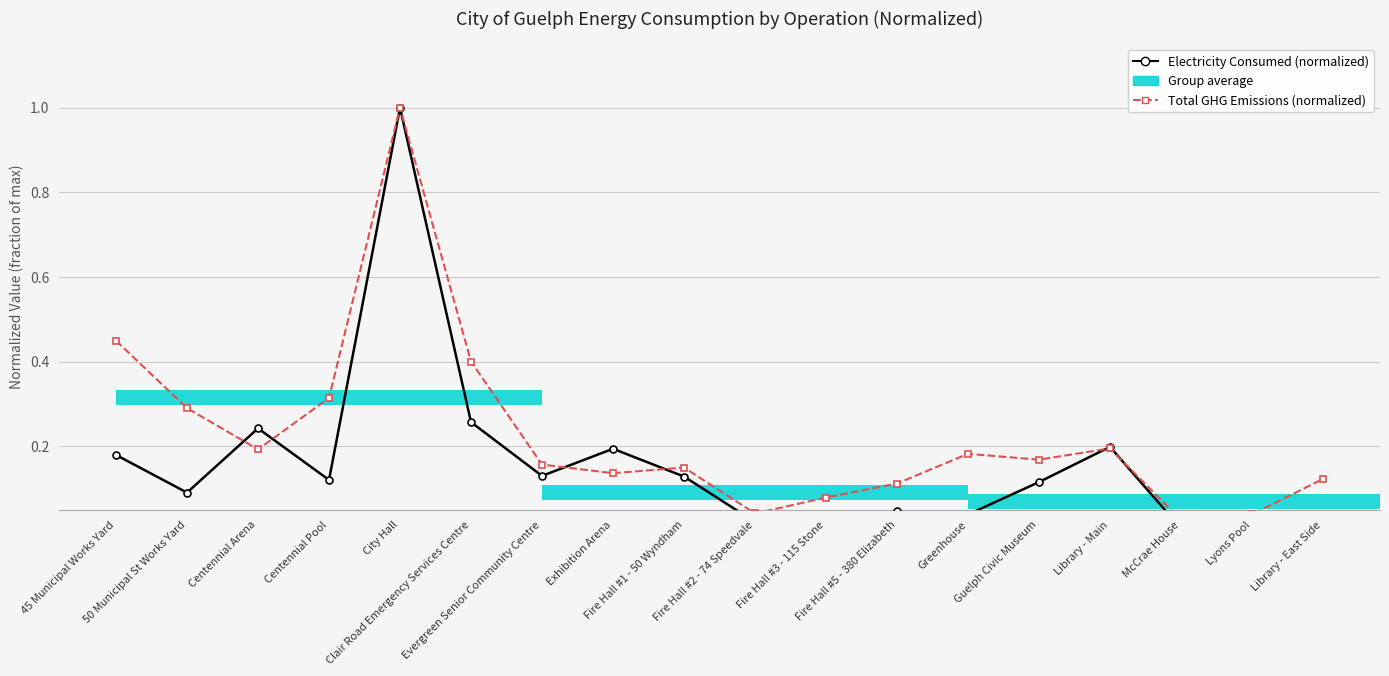

What is the sum of the Electricity Consumed (normalized) values at 45 Municipal Works Yard and Fire Hall #2 - 74 Speedvale?

0.2